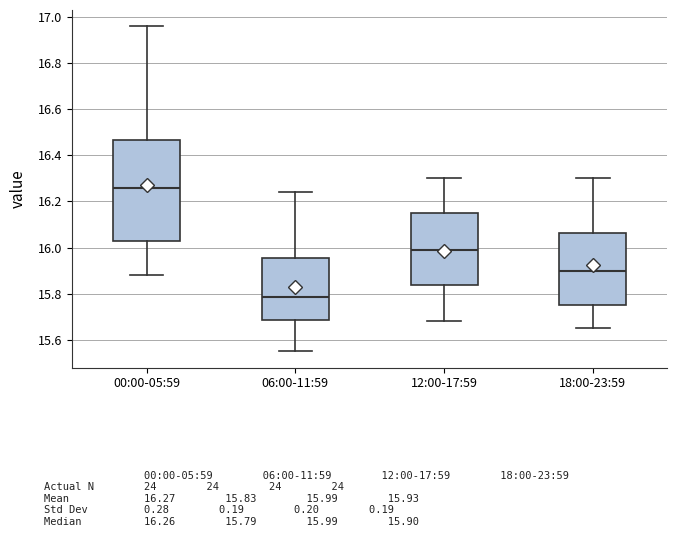

Comparing the boxes themselves (not the whiskers), which one is the tallest?

00:00-05:59